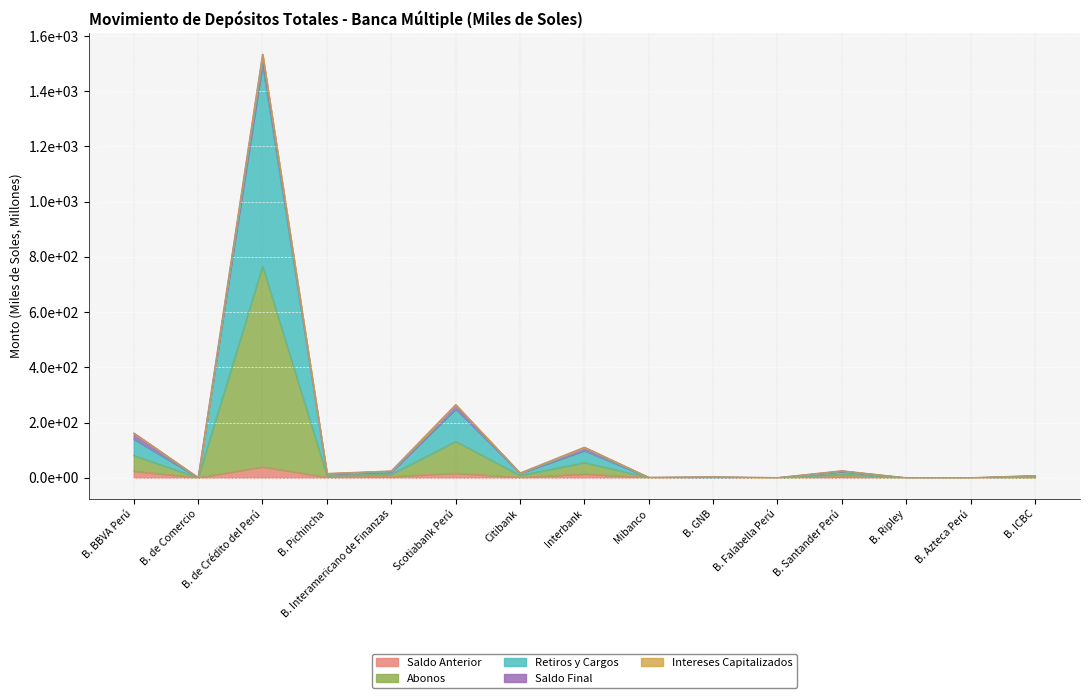

What position from the right is B. BBVA Perú?

15